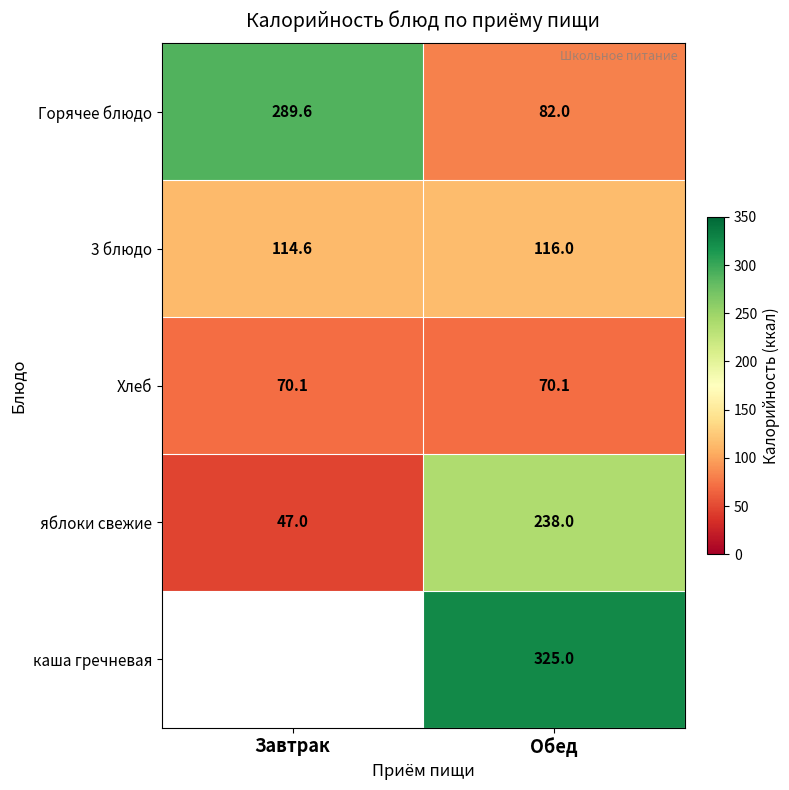

Is the value of Горячее блюдо at Обед greater than the value of Хлеб at Завтрак?

Yes